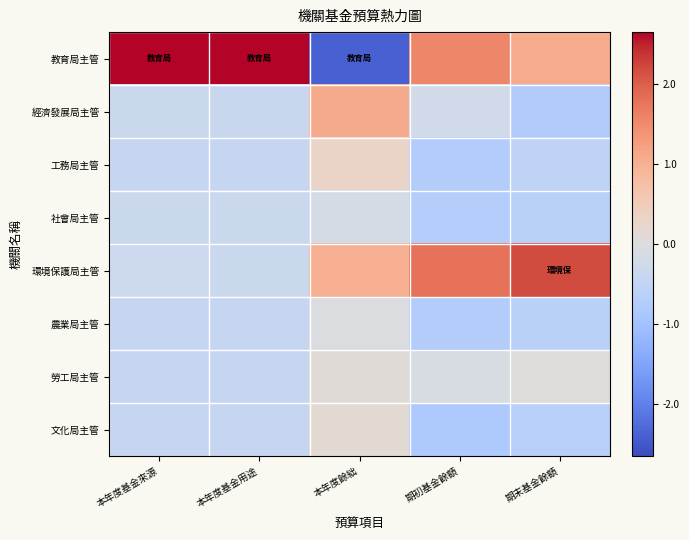

What is the smallest value displayed?

-2.4